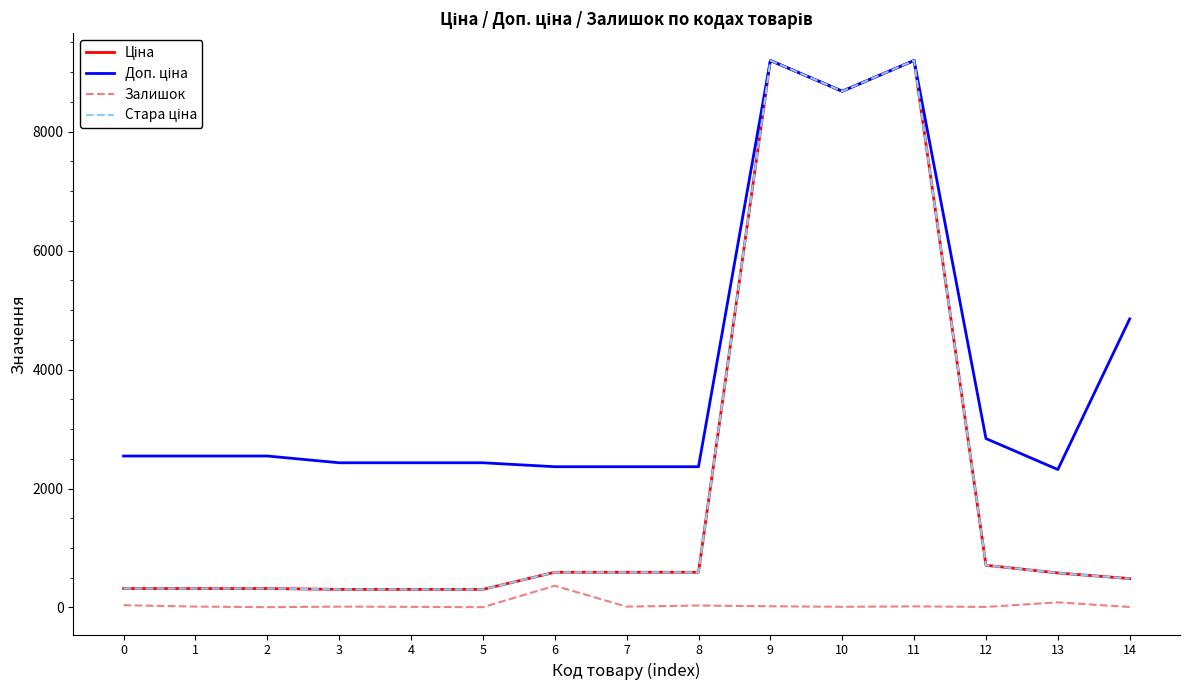

What is the difference between the Залишок values at 12 and 8?

24.0